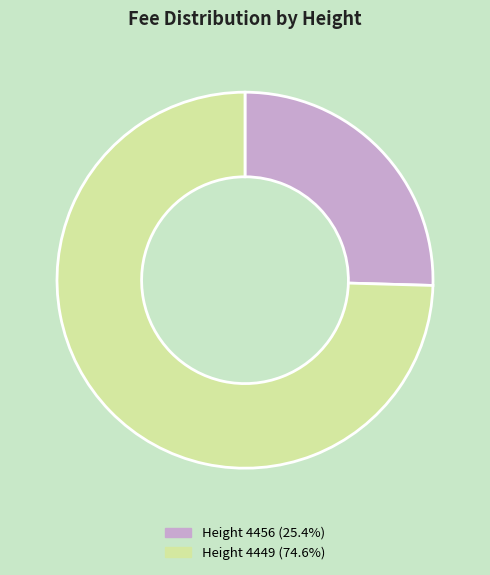

Approximately how many times larger is the value at Height 4456 (25.4%) compared to Height 4449 (74.6%)?

0.3